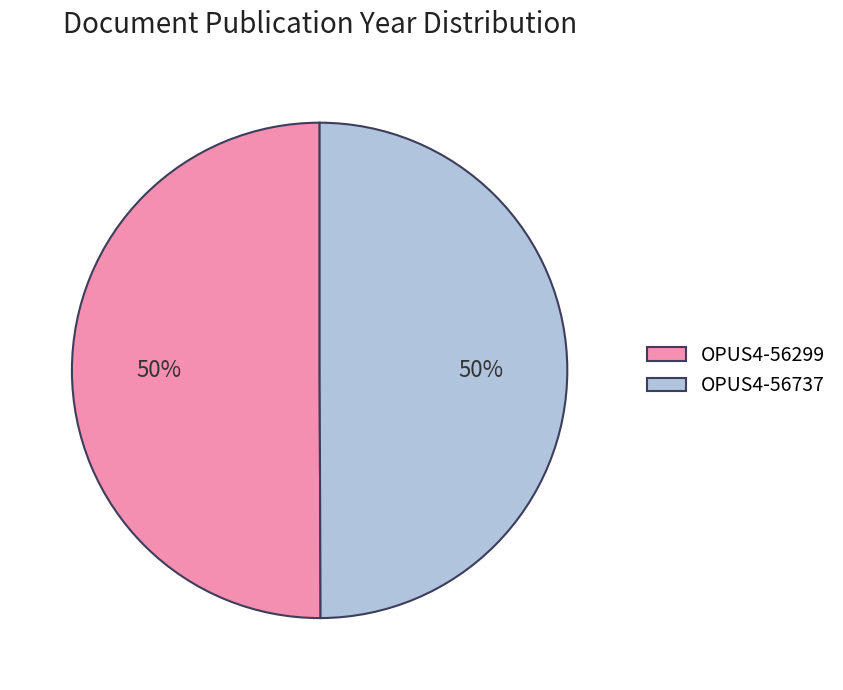

To the nearest percent, what is the combined percentage of OPUS4-56299 and OPUS4-56737?

100%